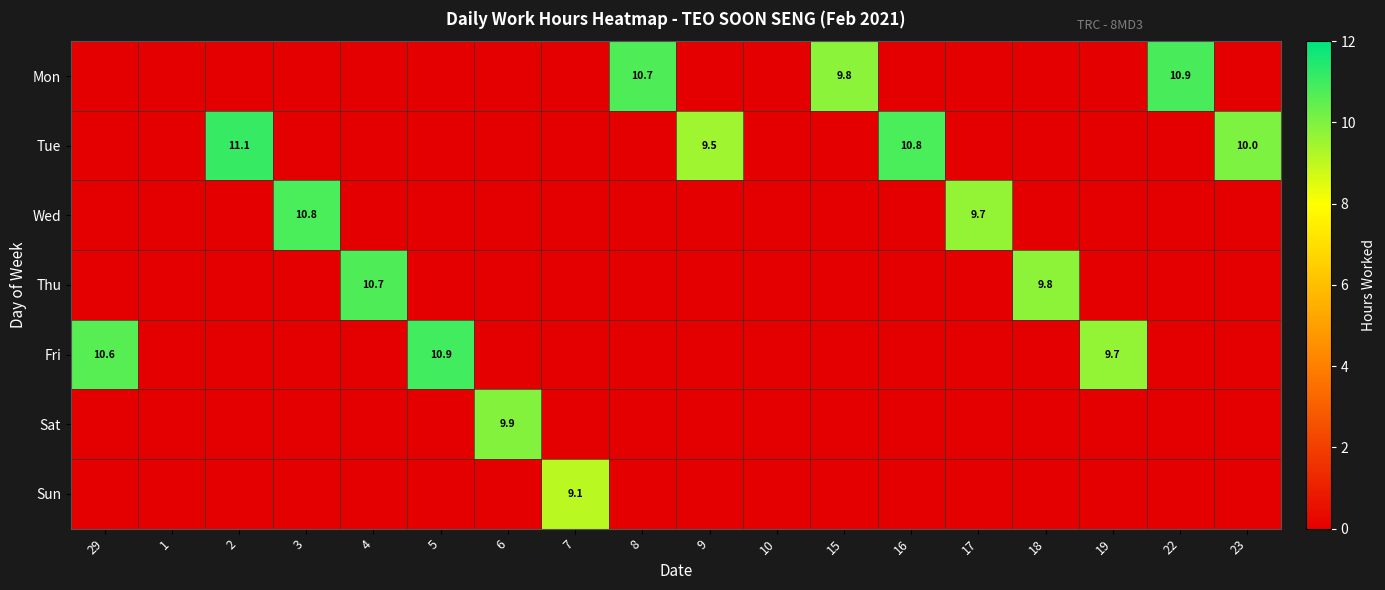

The Sat series shows 9.9 at 6. True or false?

True